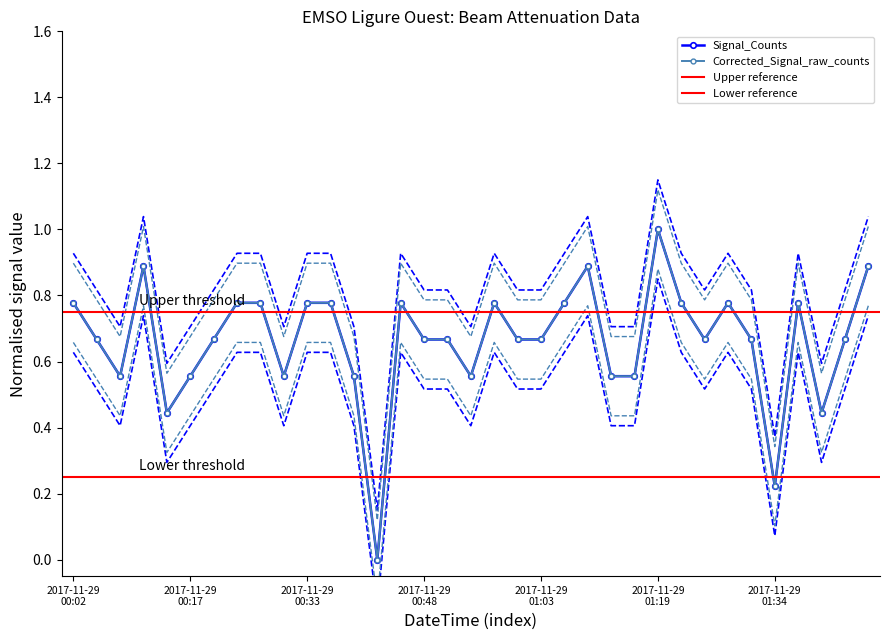

Rank the series at 2017-11-29 01:03 from highest to lowest value.

Signal_Counts, Corrected_Signal_raw_counts